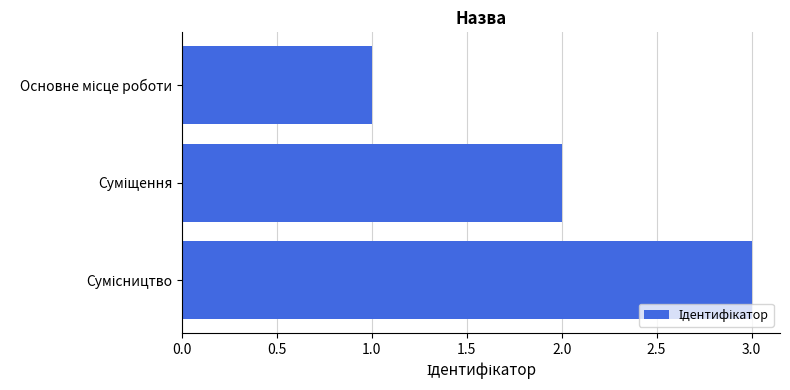

What is the sum of all values?

6